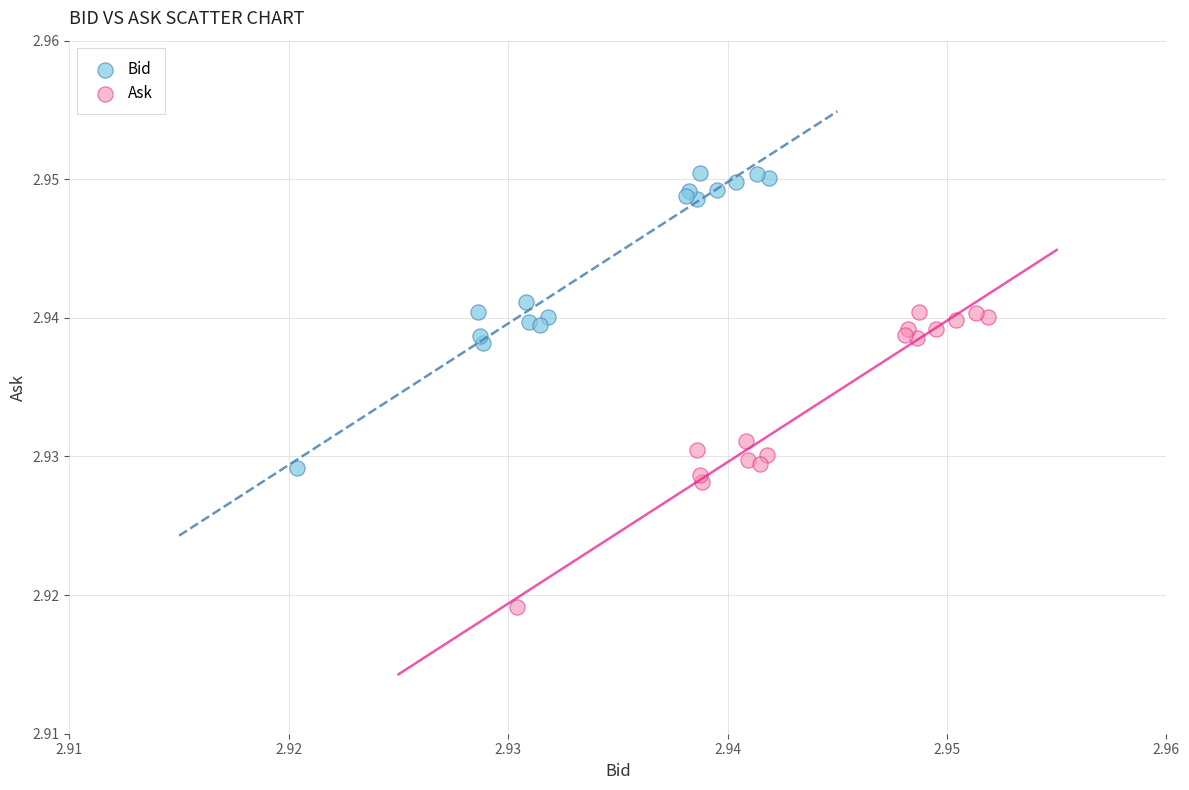

Which series reaches the minimum Y coordinate?

Ask